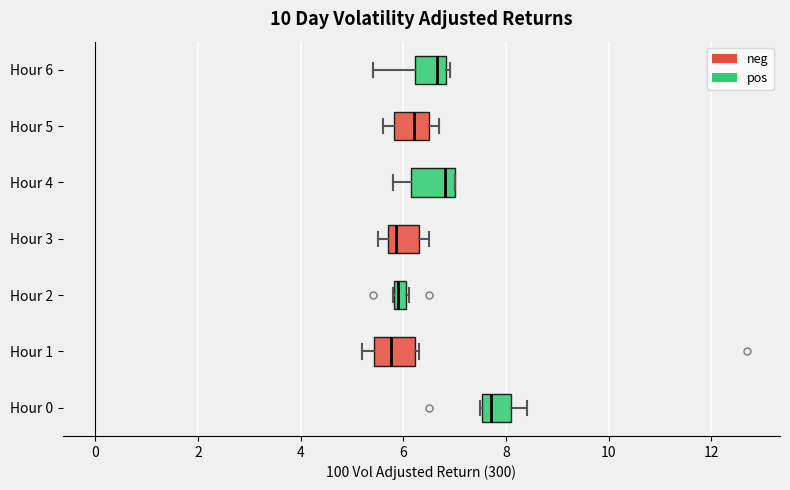

Which box's median line is the furthest to the right?

Hour 0